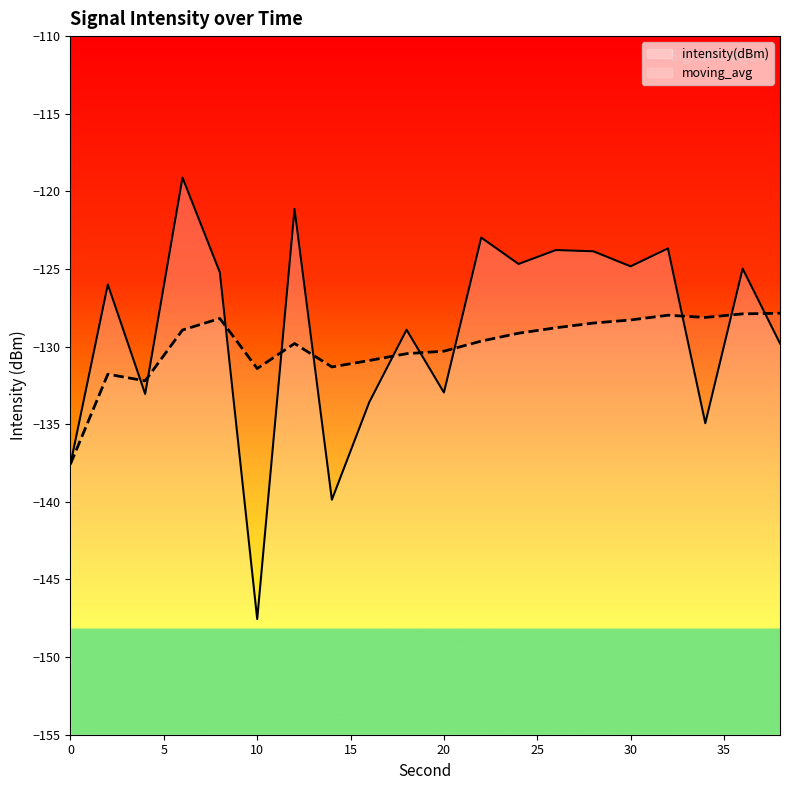

In intensity(dBm), how many points are higher than both neighbors (excluding endpoints)?

8